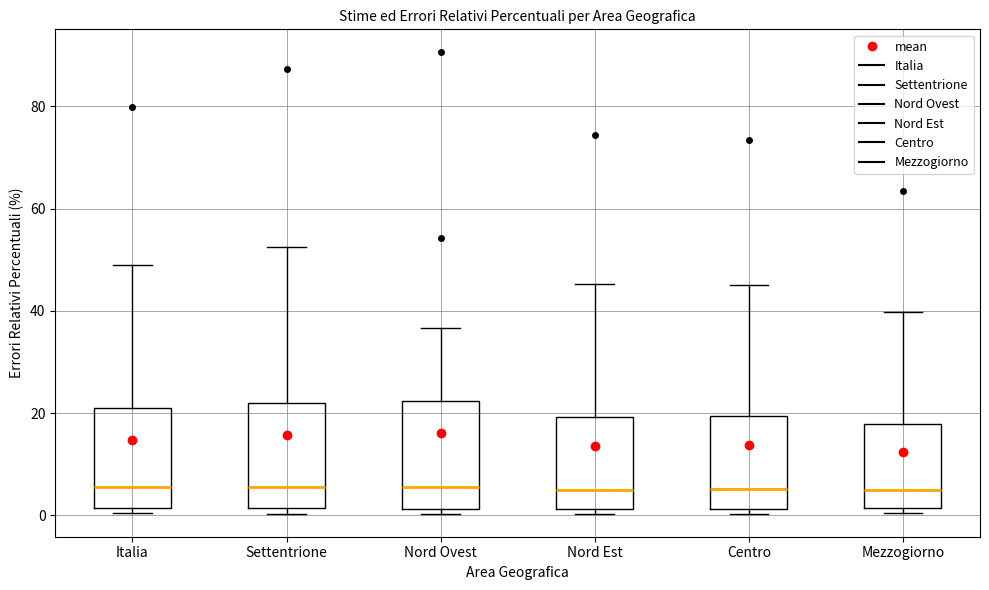

Where does the upper whisker of the box for Nord Ovest end on the y-axis? The values are not printed on the chart, so give them approximately, as read against the axis.

36